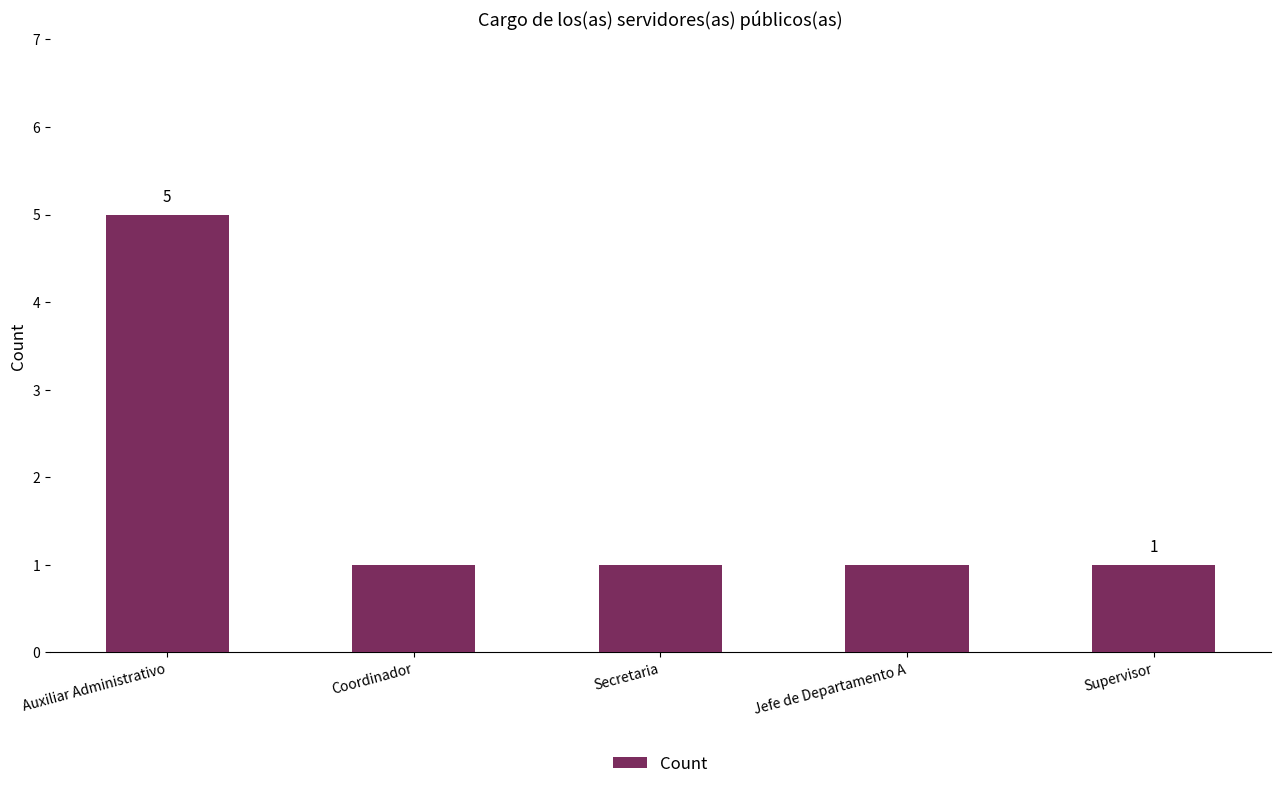

What is the sum of all values?

9